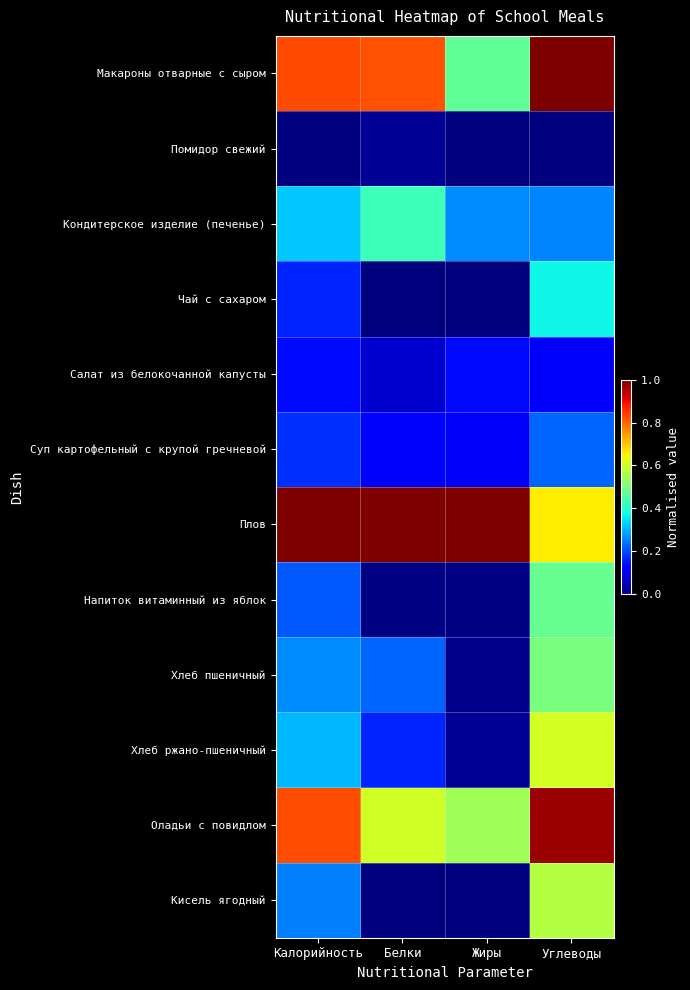

Which has a higher value, Белки or Жиры?

Белки